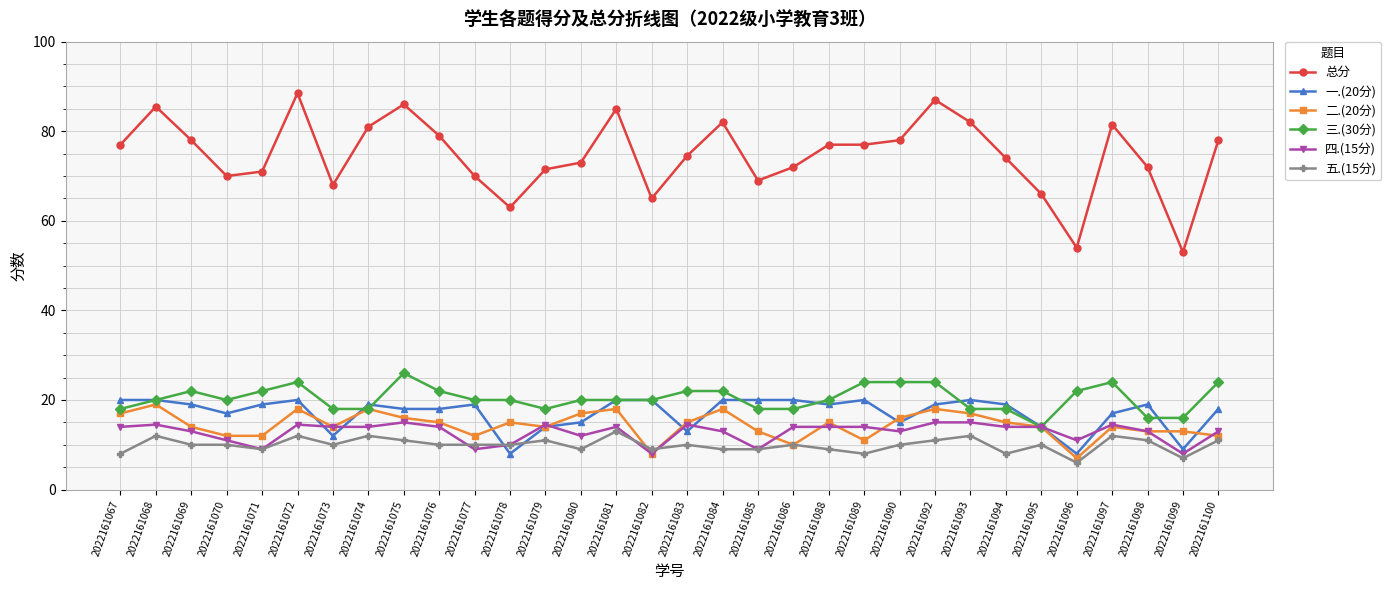

At which label does 一.(20分) first exceed 19?

2022161067